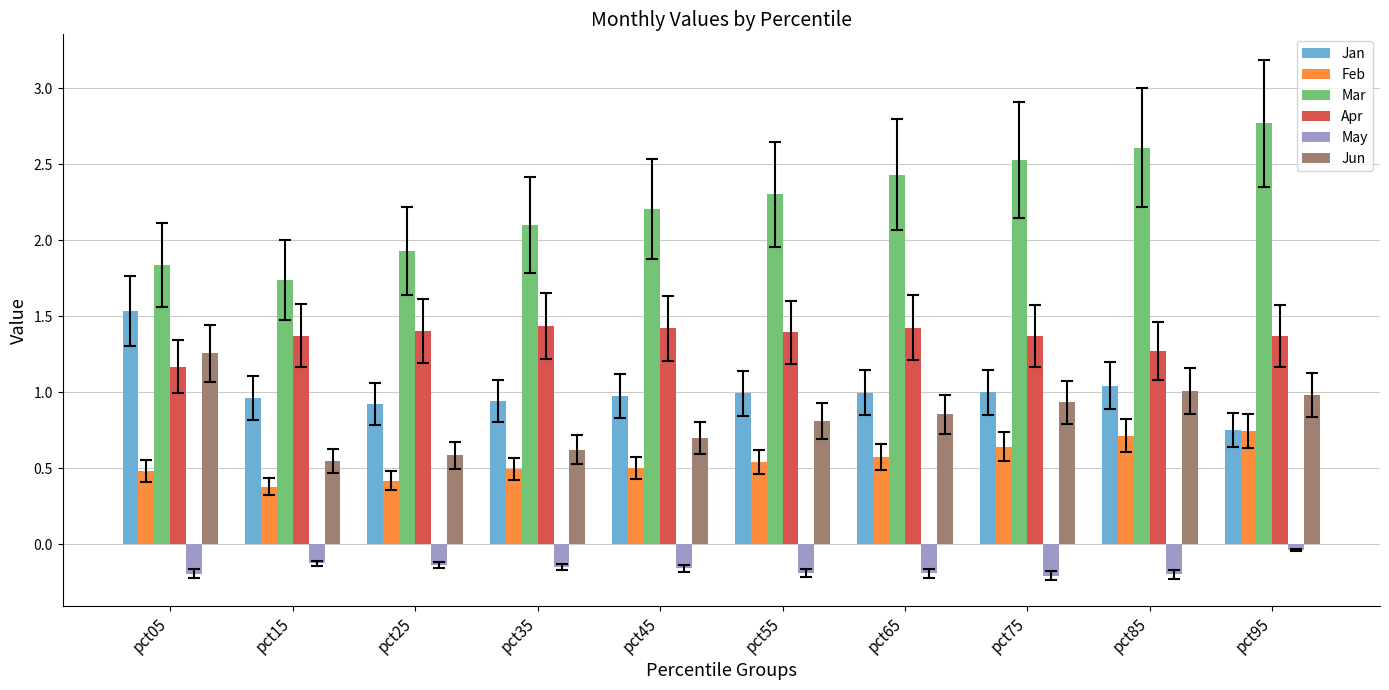

Read the Apr value at pct55.

1.4